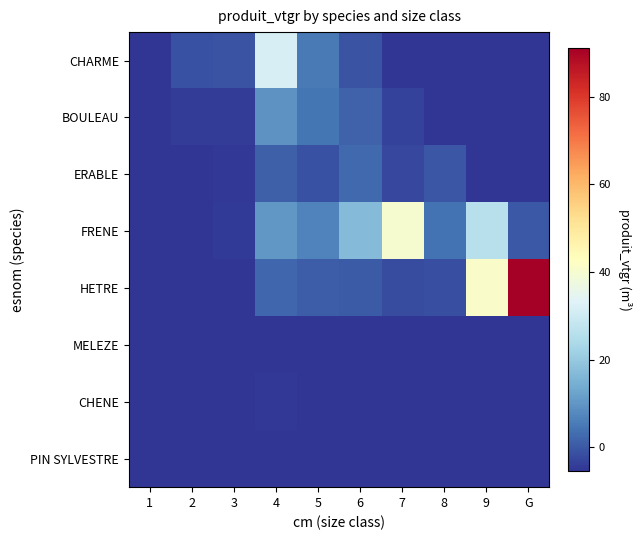

Reading right to left, list all the values displayed in this chart.

CHARME: G=-5.5	9=-5.5	8=-5.5	7=-5.5	6=-0.9	5=5.3	4=31.9	3=-0.6	2=-1.3	1=-5.5
BOULEAU: G=-5.5	9=-5.5	8=-5.5	7=-3.6	6=1.5	5=4.3	4=9.3	3=-4.1	2=-4.3	1=-5.5
ERABLE: G=-5.5	9=-5.5	8=-0.5	7=-2.7	6=2.6	5=-1.0	4=1.0	3=-5.0	2=-5.4	1=-5.5
FRENE: G=-0.1	9=25.8	8=4.3	7=40.1	6=17.1	5=6.9	4=10.1	3=-4.6	2=-5.2	1=-5.5
HETRE: G=91.1	9=41.0	8=-1.7	7=-2.1	6=0.4	5=0.6	4=2.1	3=-5.5	2=-5.5	1=-5.5
MELEZE: G=-5.5	9=-5.5	8=-5.5	7=-5.5	6=-5.5	5=-5.5	4=-5.2	3=-5.3	2=-5.5	1=-5.5
CHENE: G=-5.5	9=-5.5	8=-5.5	7=-5.5	6=-5.5	5=-5.5	4=-4.9	3=-5.5	2=-5.5	1=-5.5
PIN SYLVESTRE: G=-5.5	9=-5.5	8=-5.5	7=-5.5	6=-5.5	5=-5.5	4=-5.5	3=-5.5	2=-5.2	1=-5.5